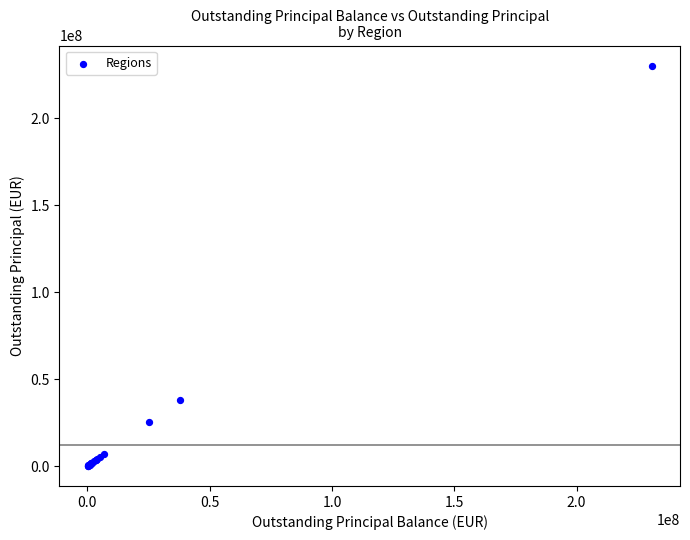

What Y value in the scatter plot is closest to 115209044?

37776740.0